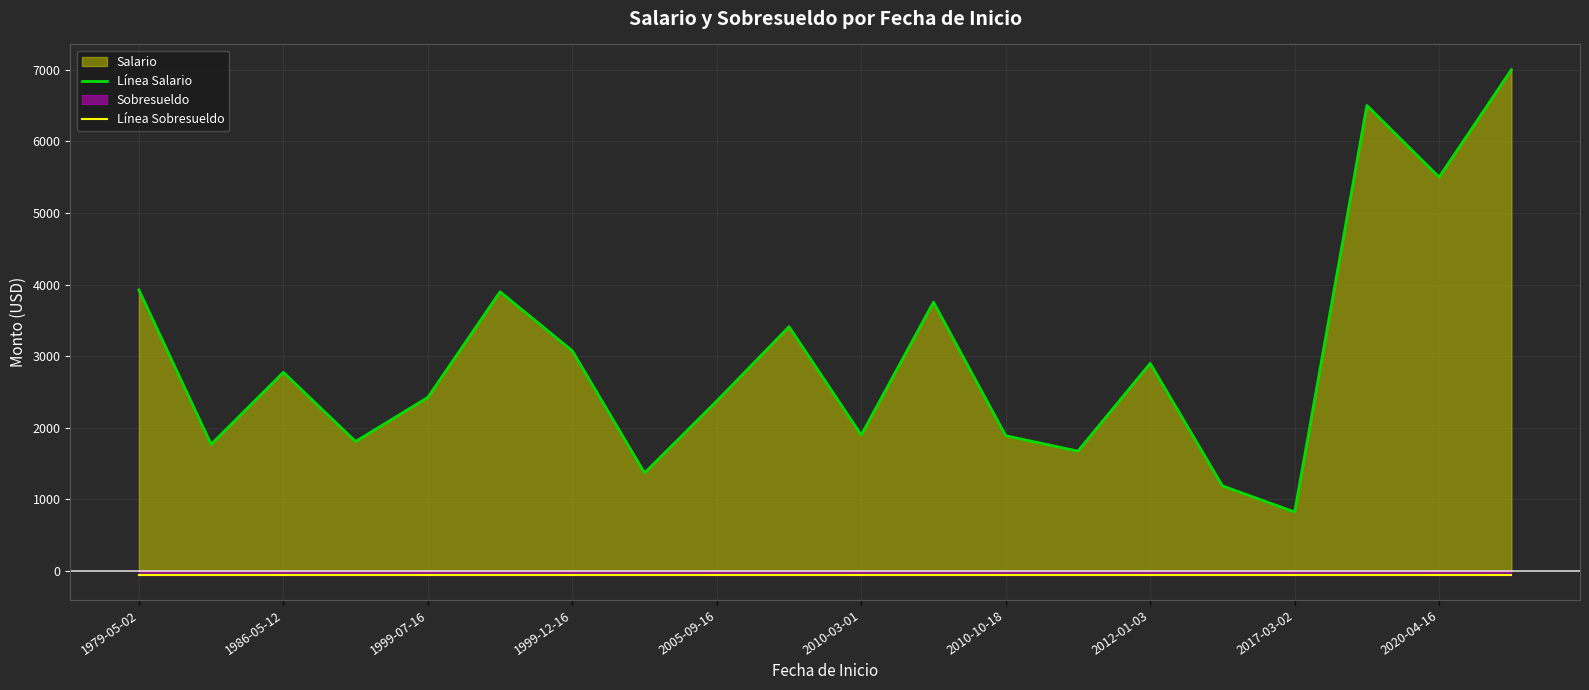

How many distinct data groups are displayed?

2